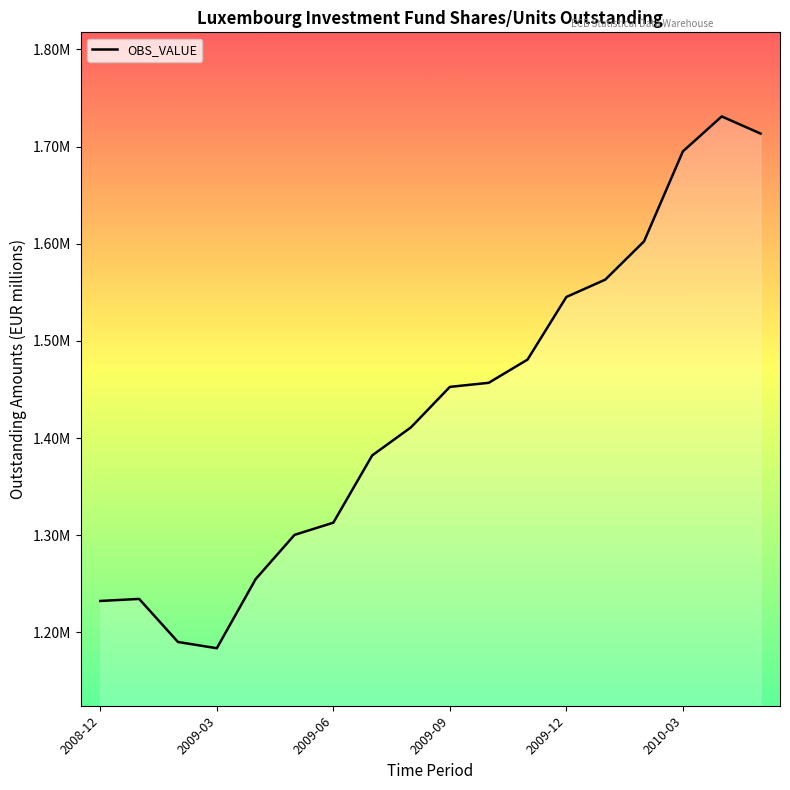

At which category does the data reach its first local peak?

2009-01